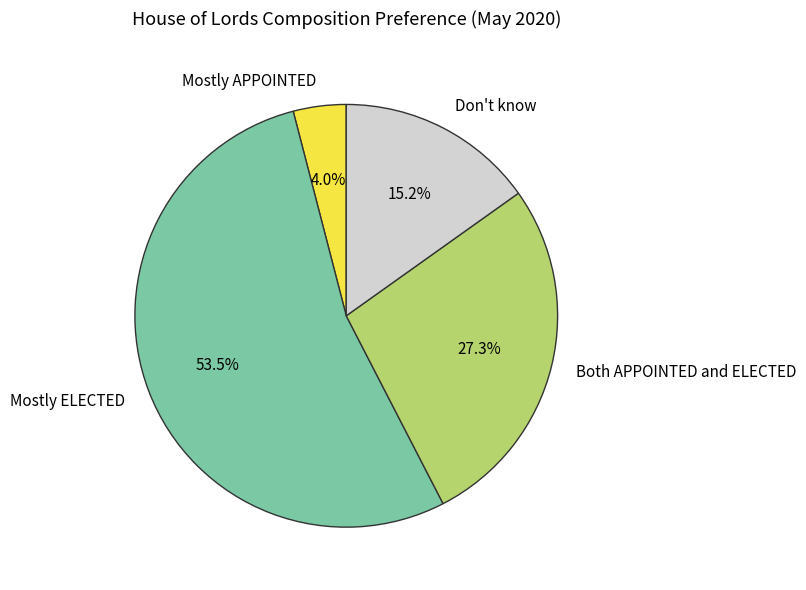

To the nearest percent, what is the combined percentage of Both APPOINTED and ELECTED and Mostly APPOINTED?

31%